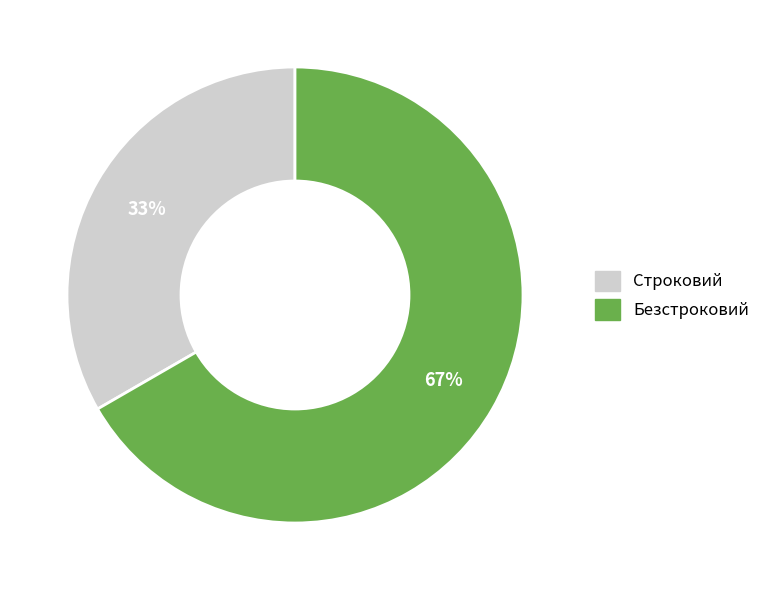

Which slice is the smallest?

Строковий